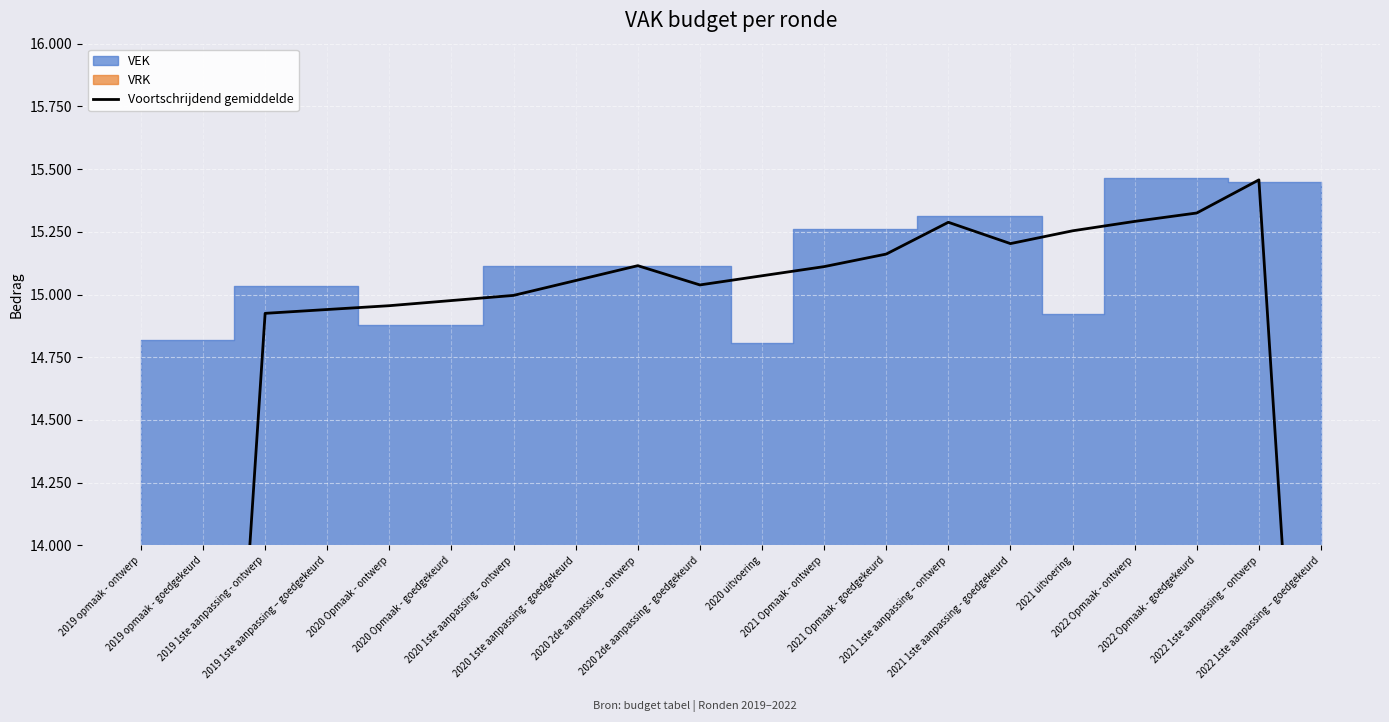

How many lines are shown in the chart?

1